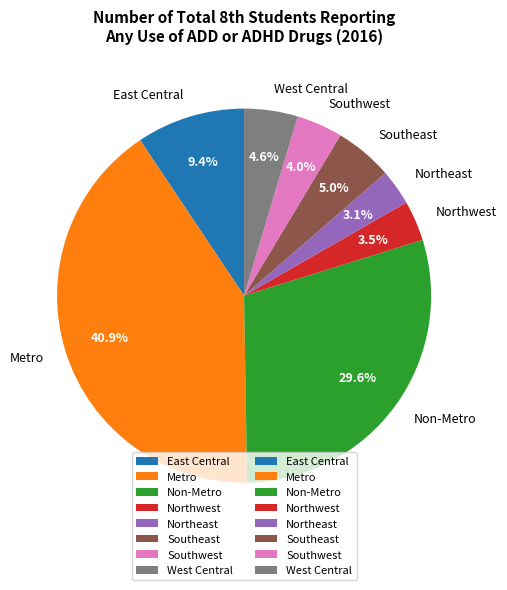

Which has a higher value, East Central or Non-Metro?

Non-Metro